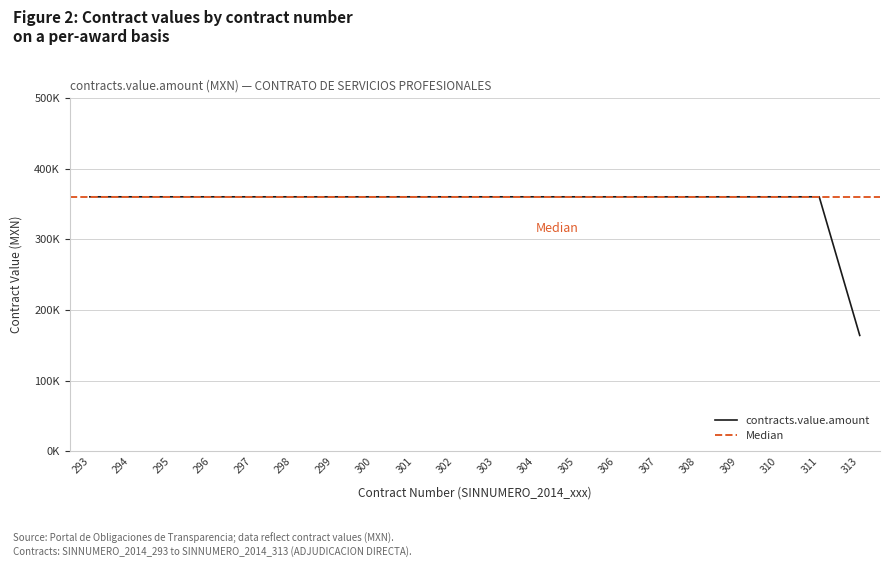

List the labels in order of value, smallest first.

313, 293, 294, 295, 296, 297, 298, 299, 300, 301, 302, 303, 304, 305, 306, 307, 308, 309, 310, 311